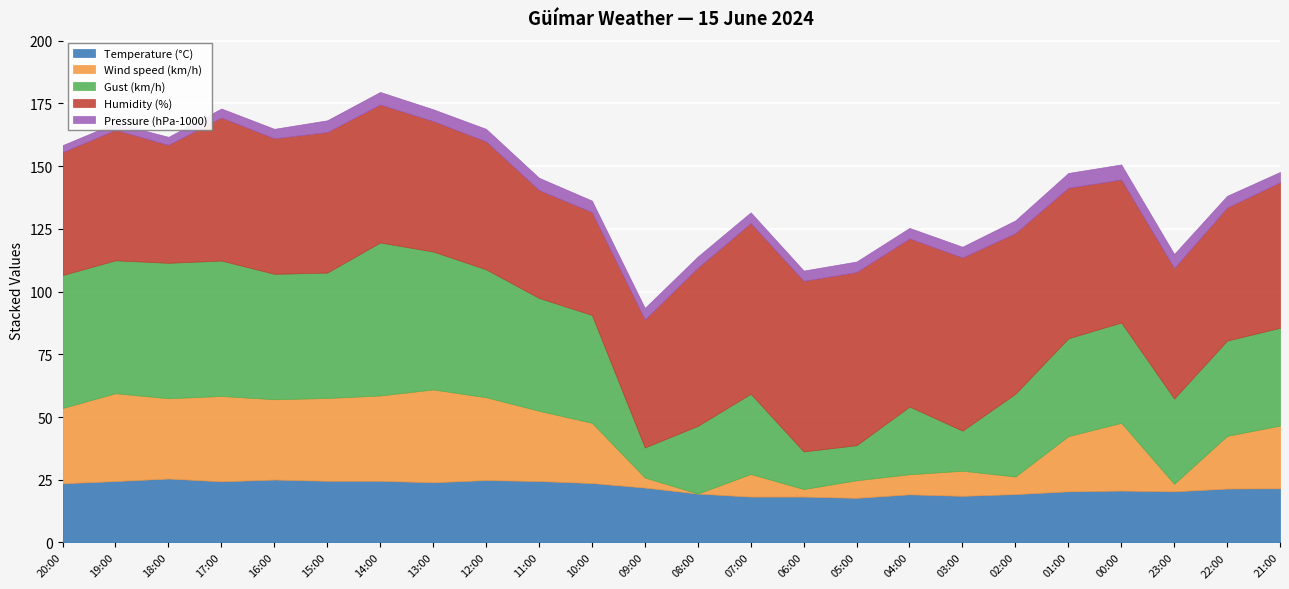

What are all the series names shown in the legend?

Temperature (°C), Wind speed (km/h), Gust (km/h), Humidity (%), Pressure (hPa-1000)